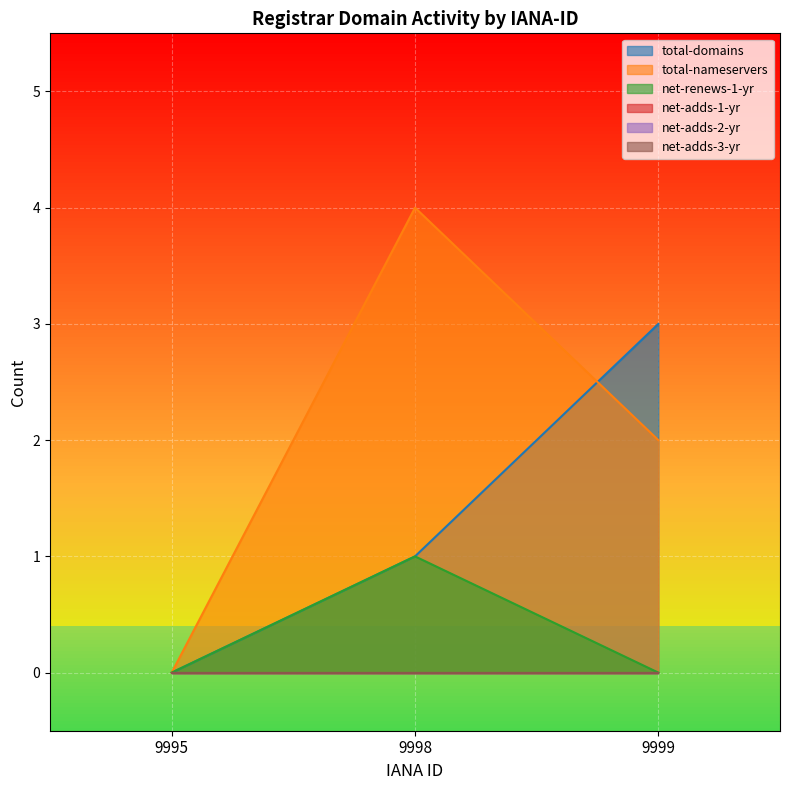

Read the net-renews-1-yr value at 9998.

1